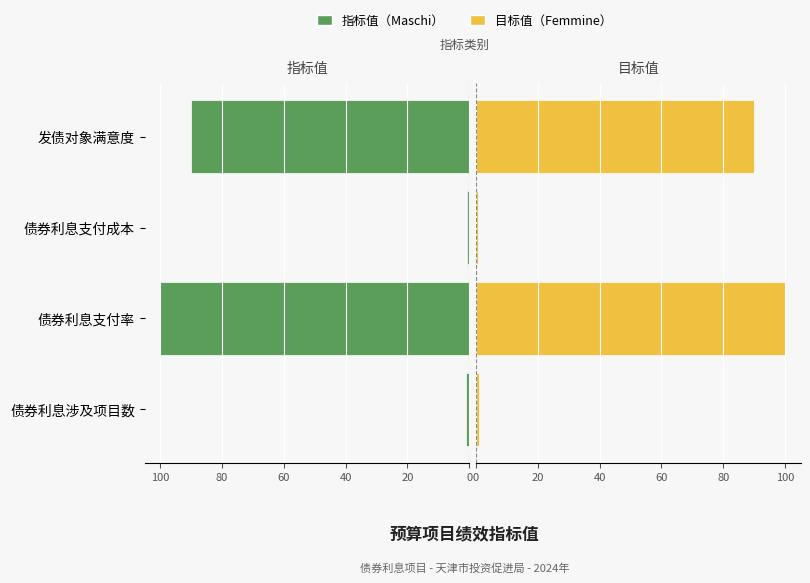

What is the sum of all 目标值（右/Femmine） values?

191.8